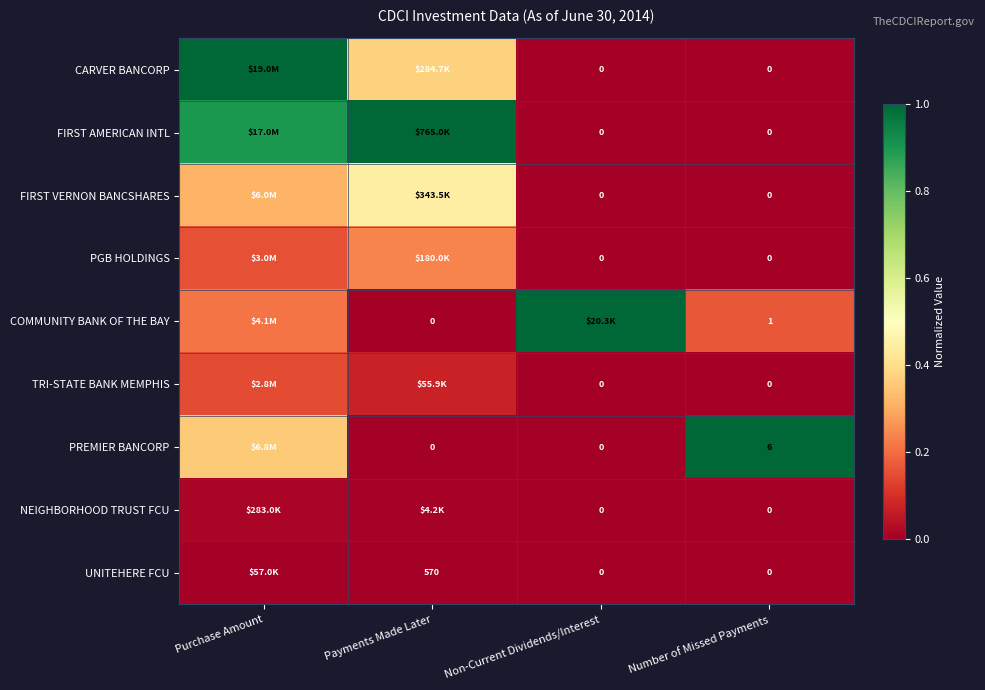

Is the value of COMMUNITY BANK OF THE BAY at Number of Missed Payments greater than the value of CARVER BANCORP at Number of Missed Payments?

Yes